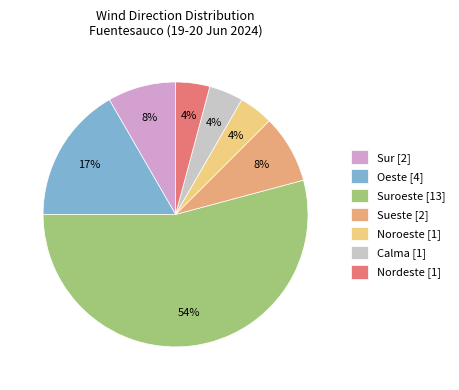

True or false: Sur [2] accounts for 1% of the total.

False